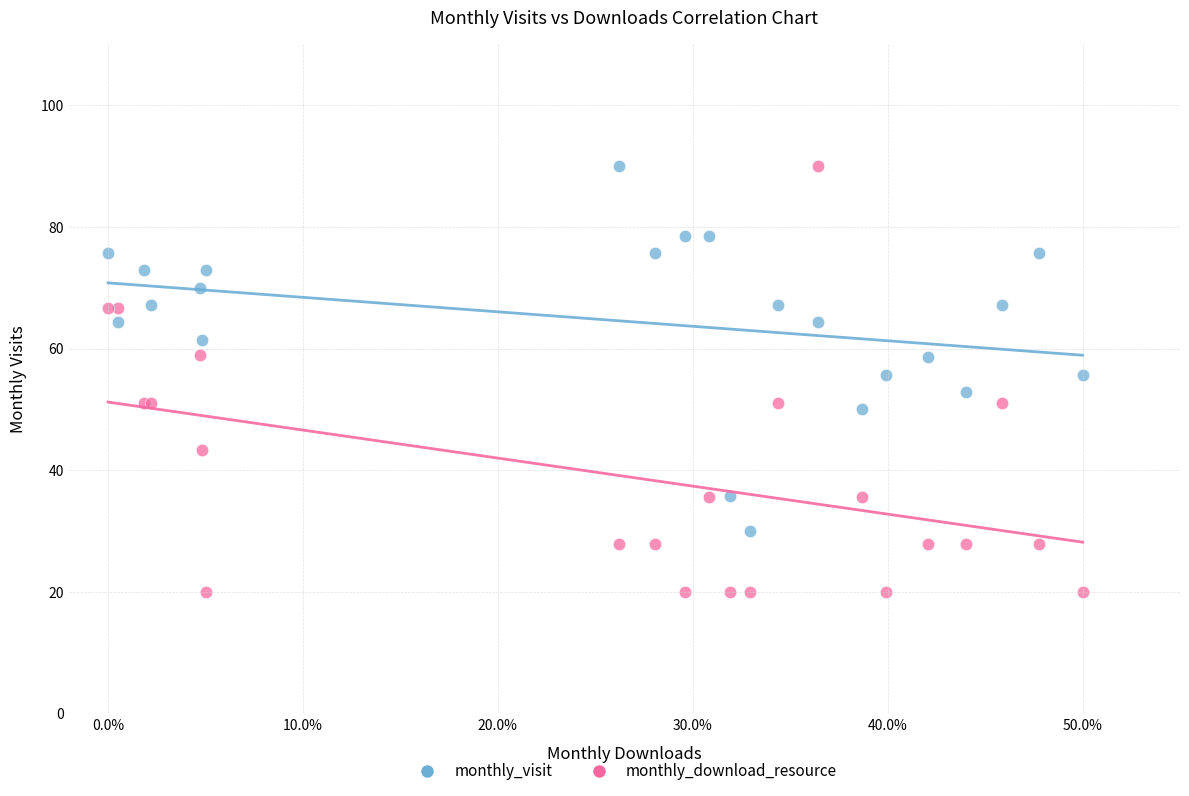

Which series has the widest spread of Y values?

monthly_download_resource